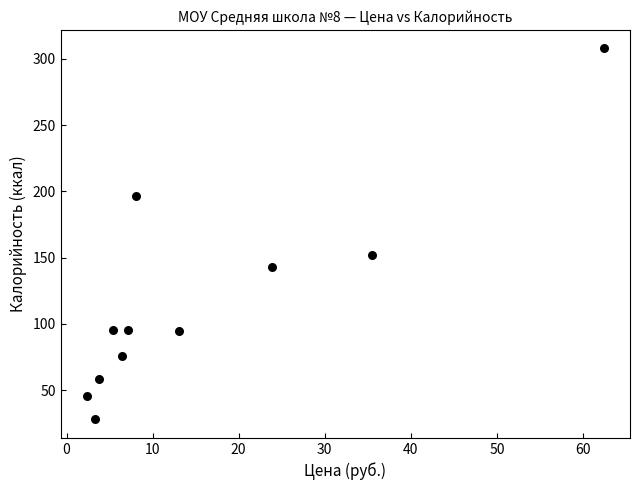

What is the range of X values (max minus min)?

60.1